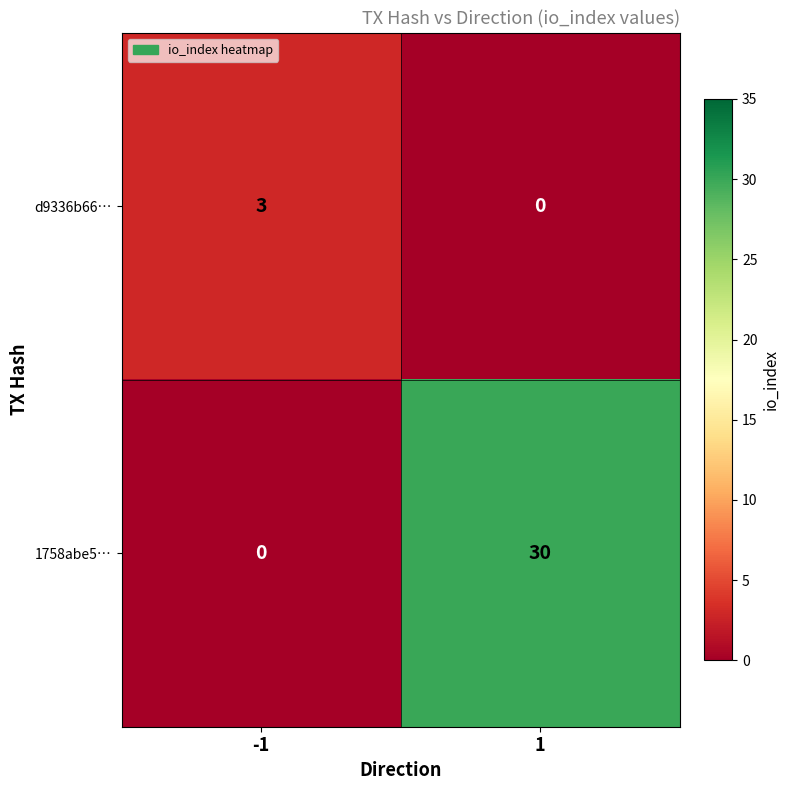

True or false: d9336b66… has a value of 3 at -1.

True